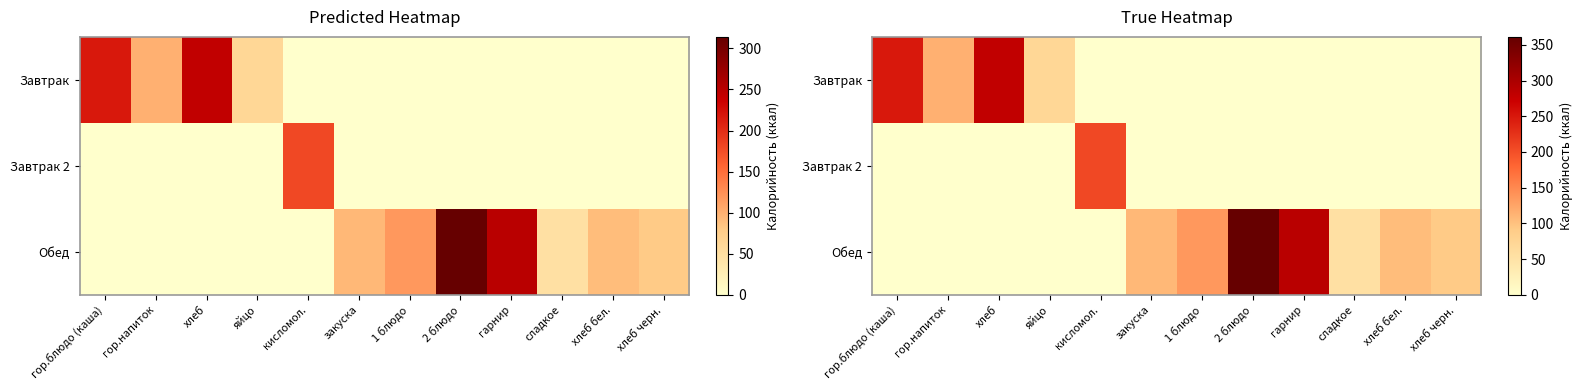

At which label does Завтрак 2 reach its peak?

кисломол.